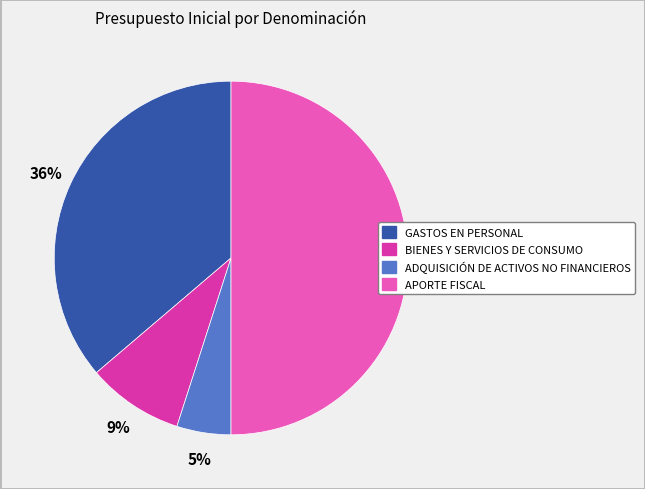

To the nearest percent, what is the average slice percentage?

25%